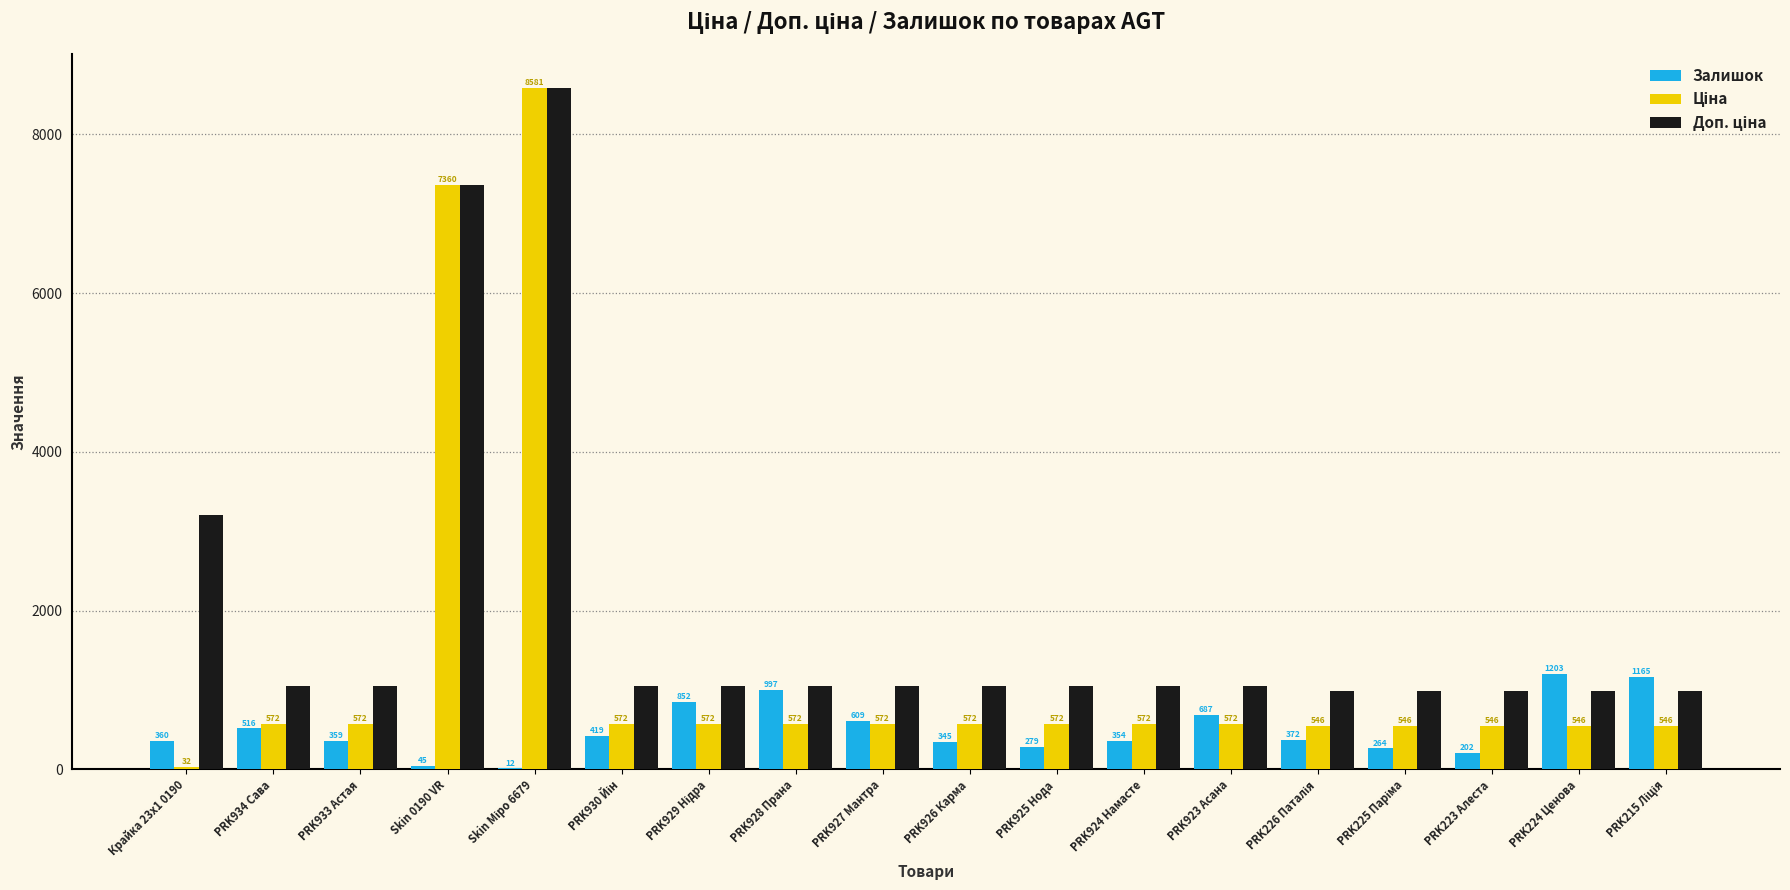

How many groups of bars are there?

18